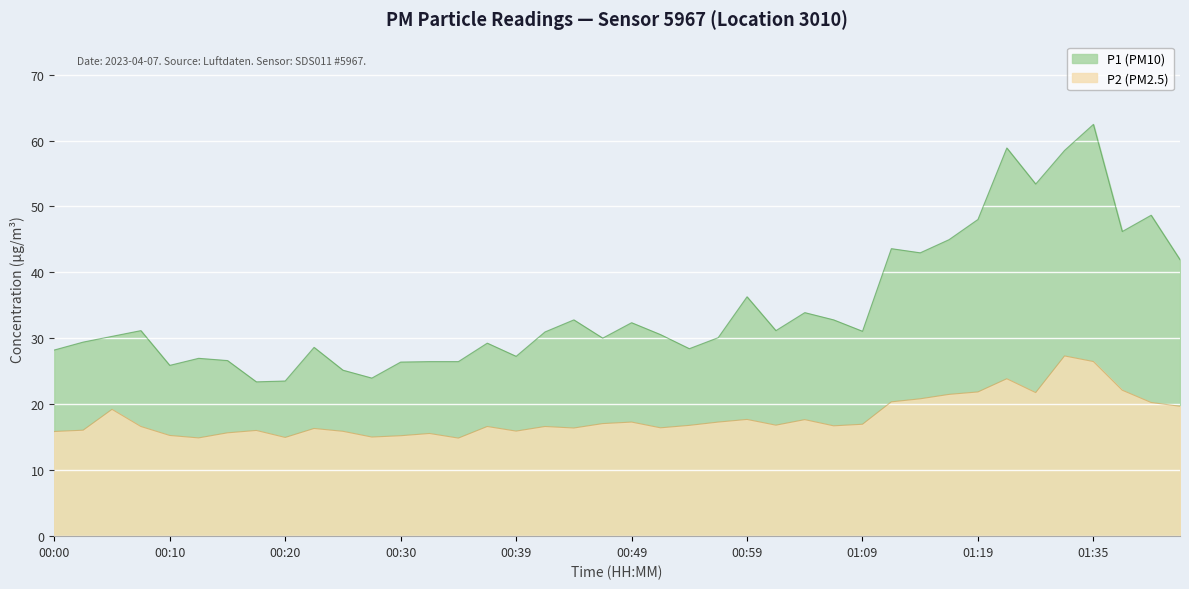

True or false: P2 and P1 cross at least once.

False